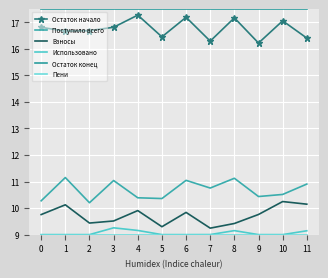

What is the maximum value for Остаток начало?

17.3